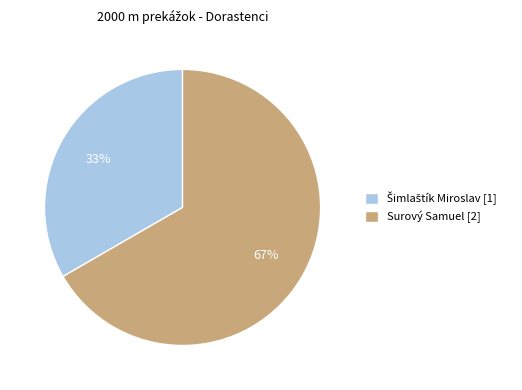

What percentage is the Surový Samuel [2] slice, to the nearest percent?

67%